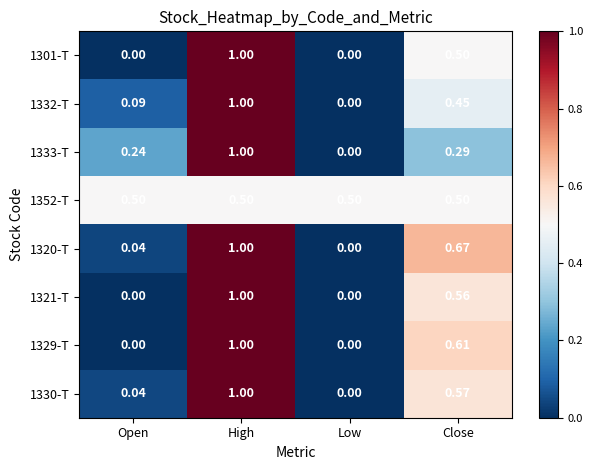

List the labels in order of 1332-T value, largest first.

High, Close, Open, Low